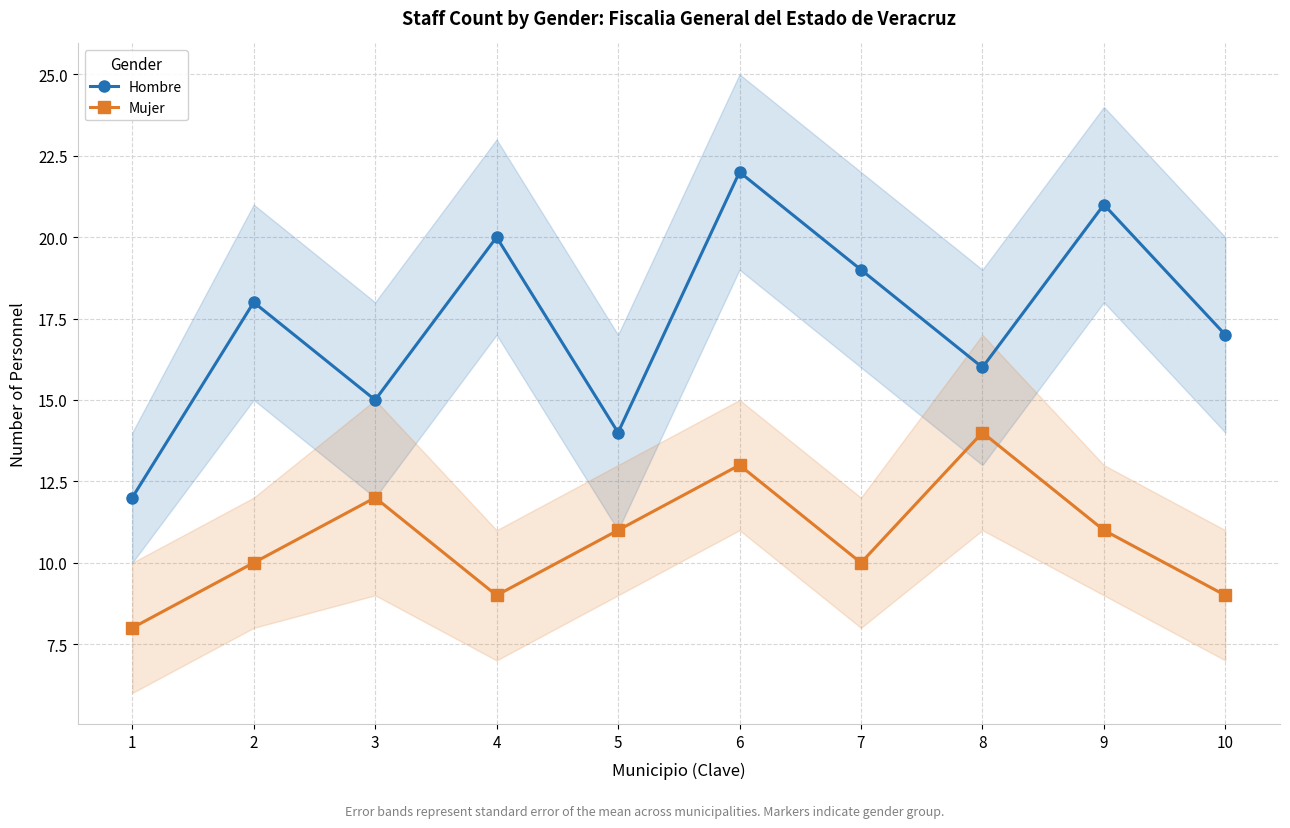

How many interior local valleys does the Mujer series have?

2